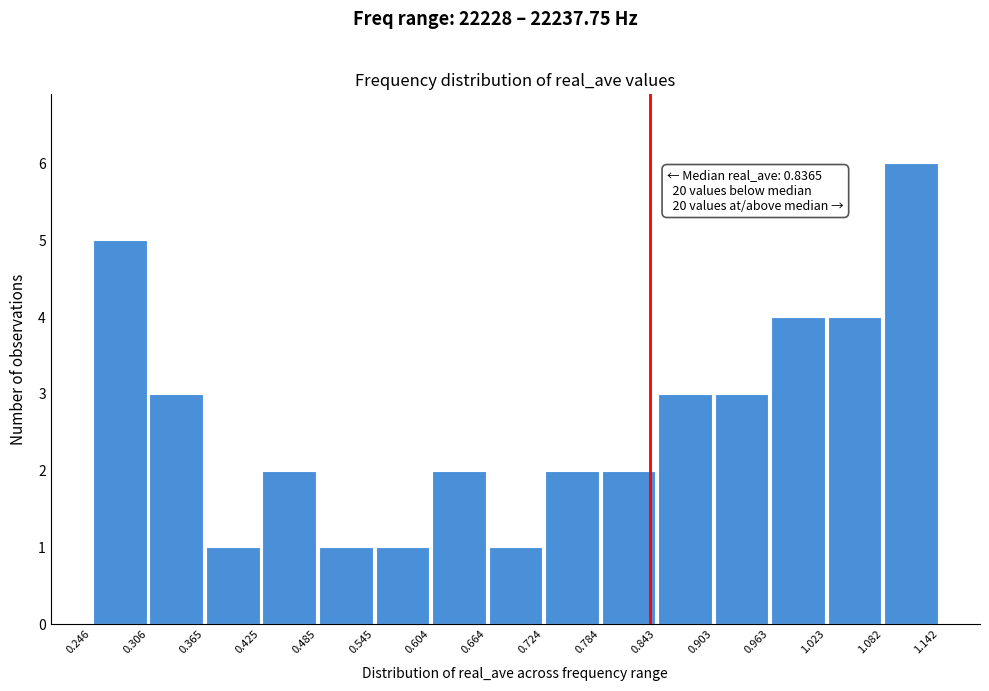

Which range on the x-axis has the tallest bar?

1.082 to 1.142